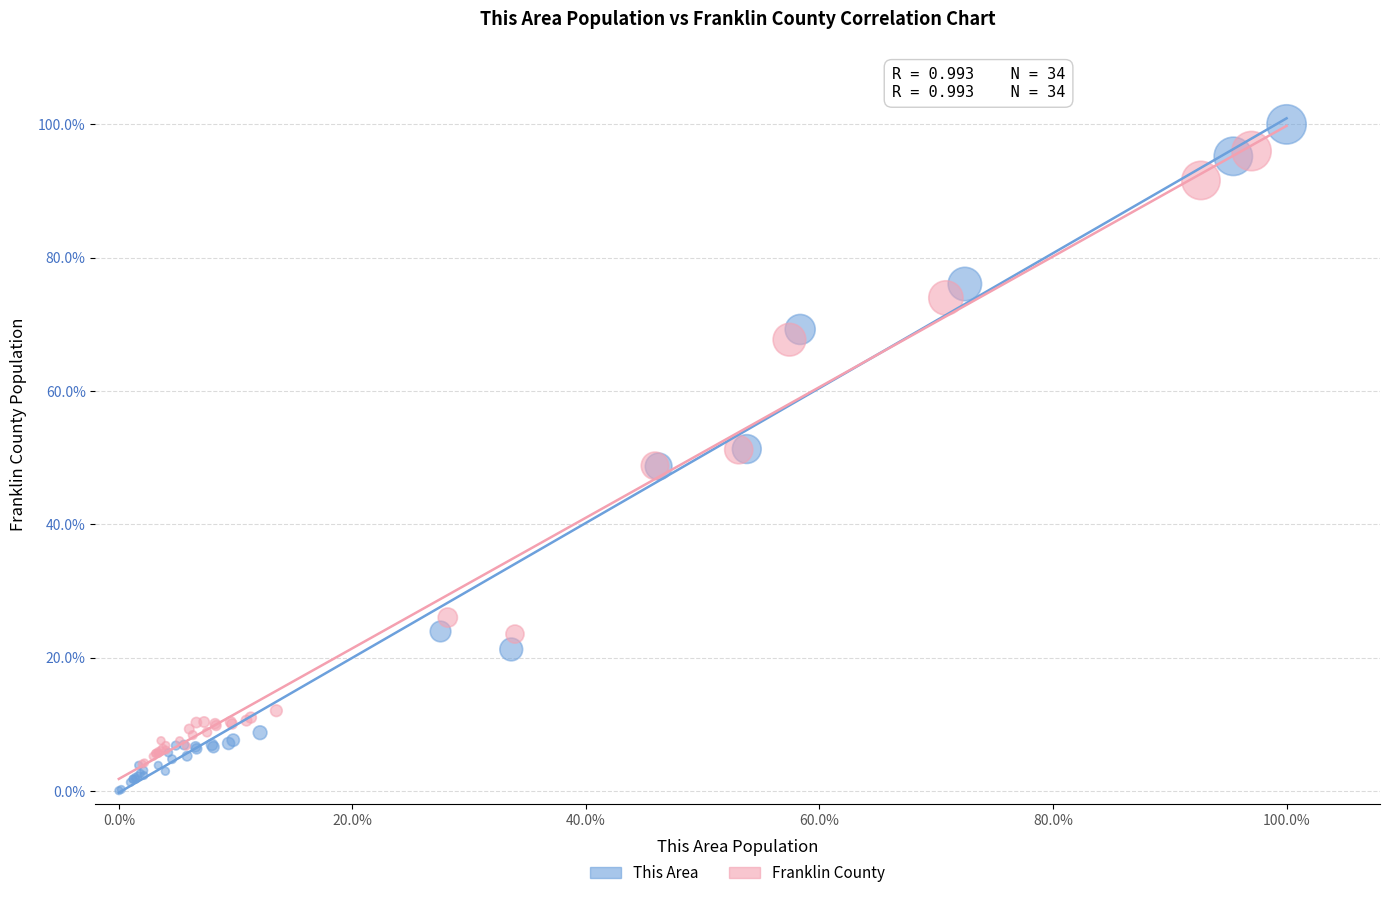

What are all the series names shown in the legend?

This Area, Franklin County